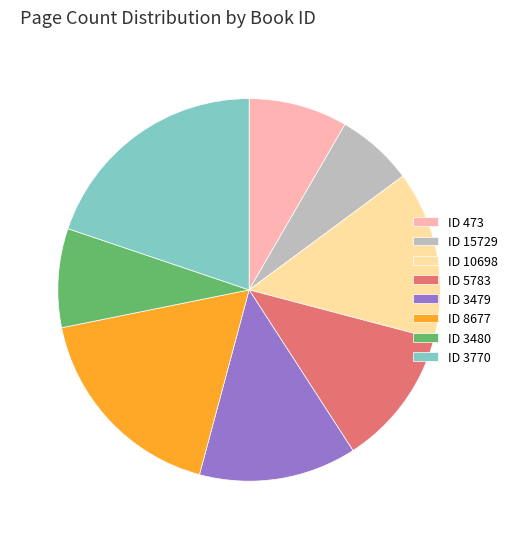

Which category has the biggest portion of the pie?

ID 3770